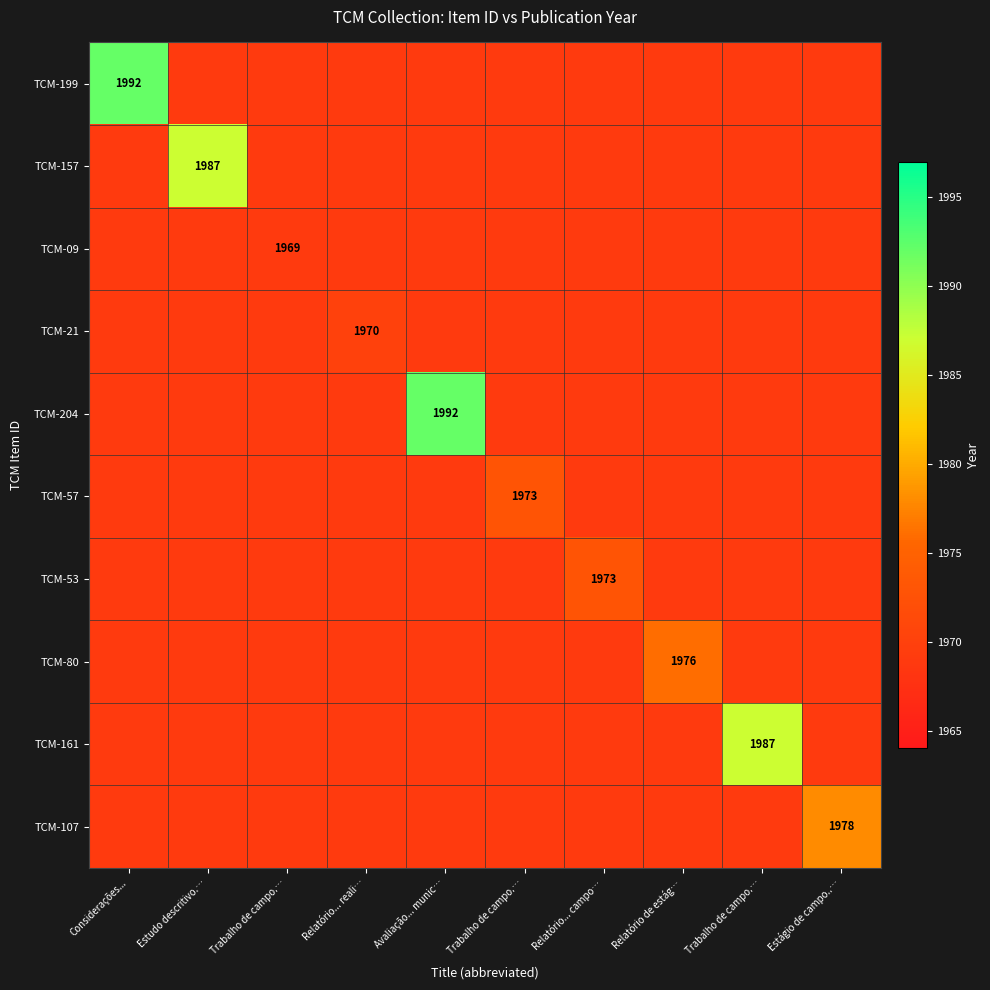

The value of TCM-09 at Relatório... reali… is 2768. True or false?

False